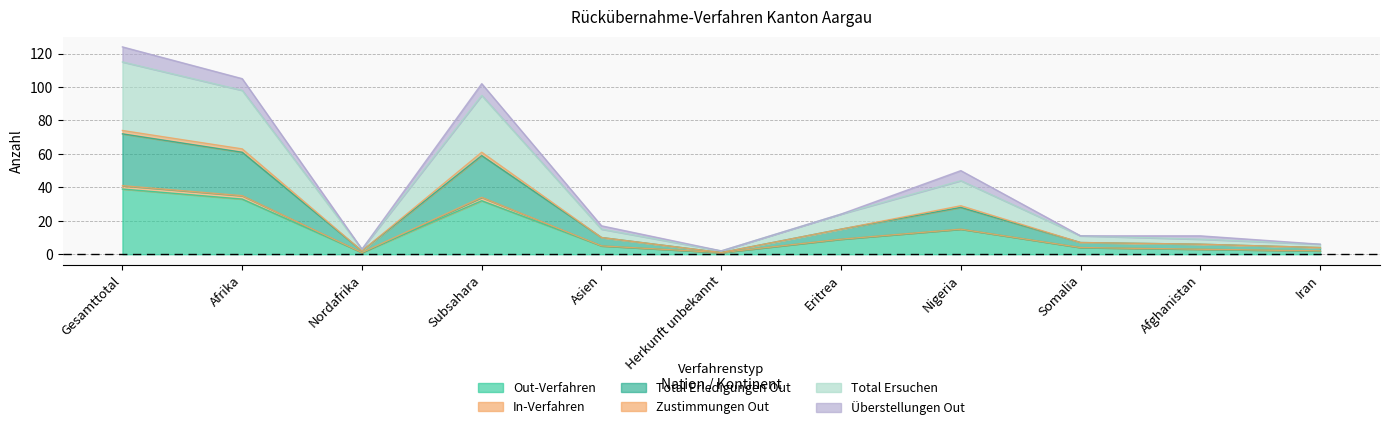

Where is the first local maximum for Out-Verfahren?

Subsahara